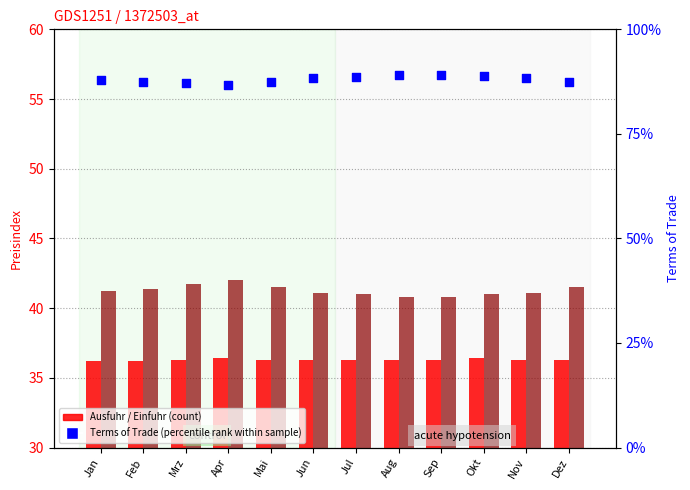

At how many categories does at least one series exceed 51?

12